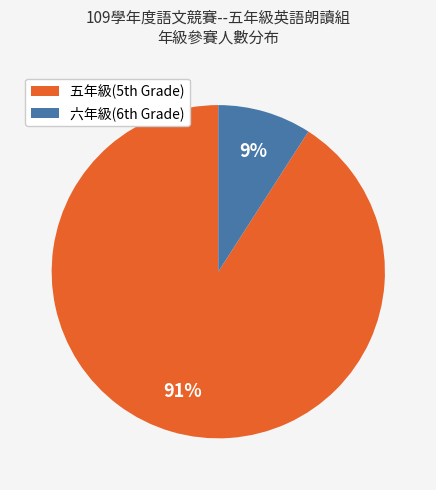

How many slices are in this pie chart?

2